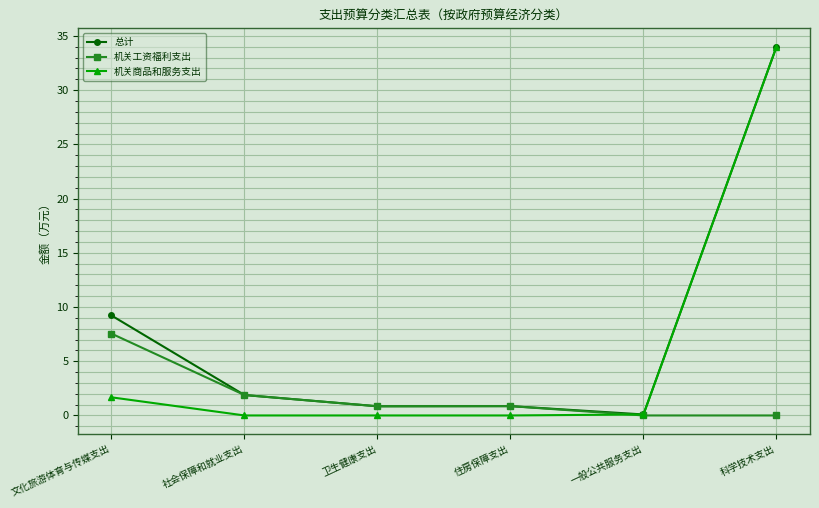

How many categories are shown in the chart?

6